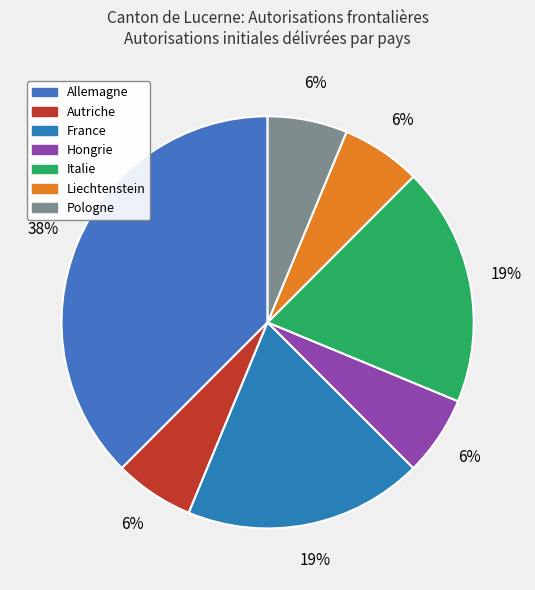

To the nearest percent, what portion does Autriche represent?

6%